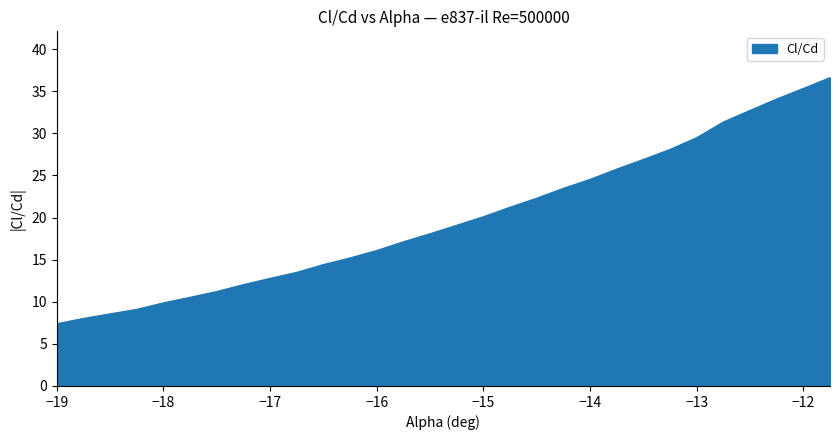

What is the minimum value shown in the chart?

7.4